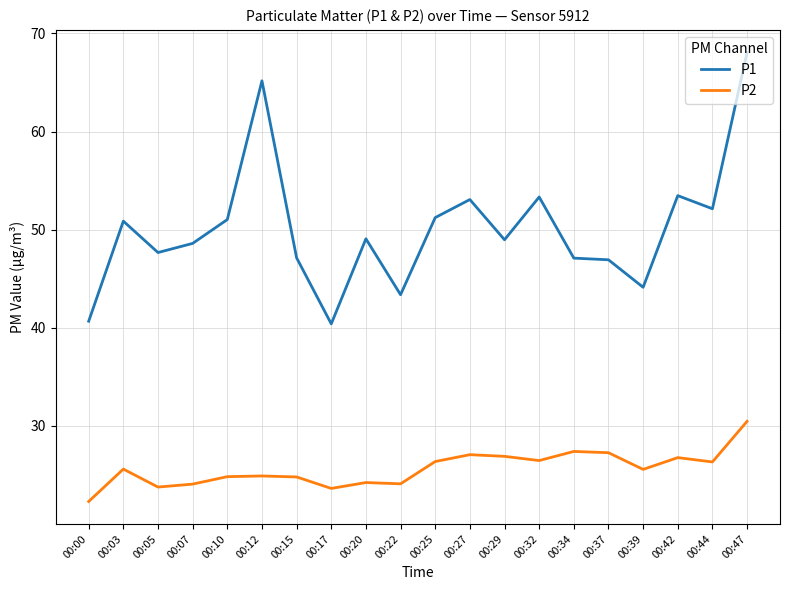

What is the total value across all series at 00:10?

75.9